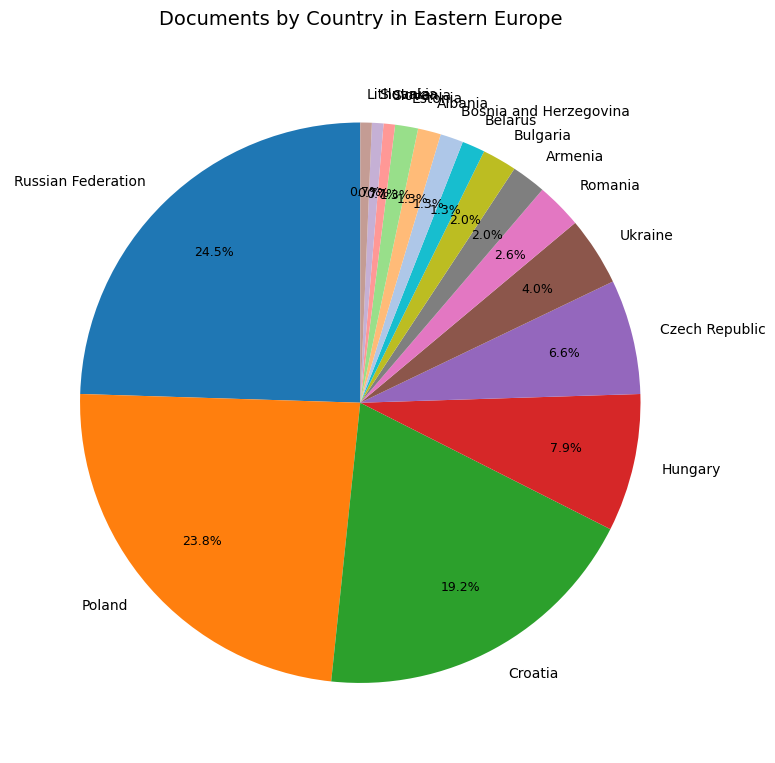

Do Bulgaria and Estonia together represent more than half of the pie?

No